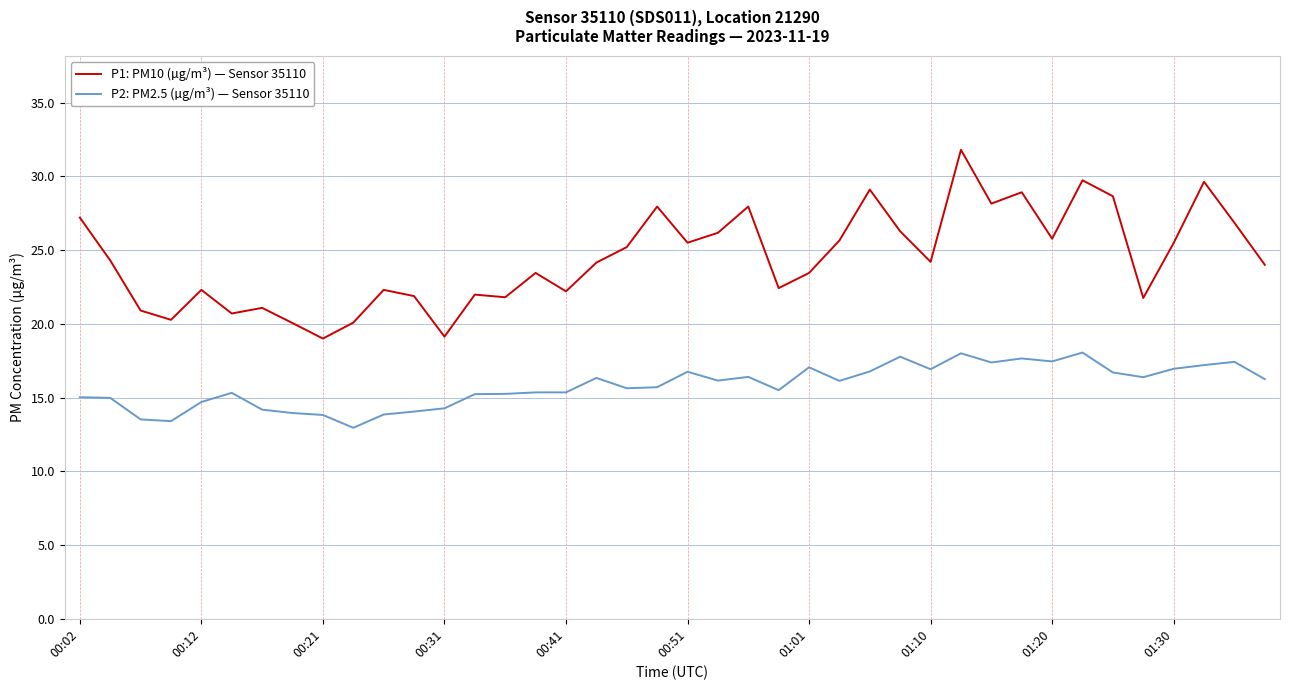

What is the maximum value shown in the chart?

31.8